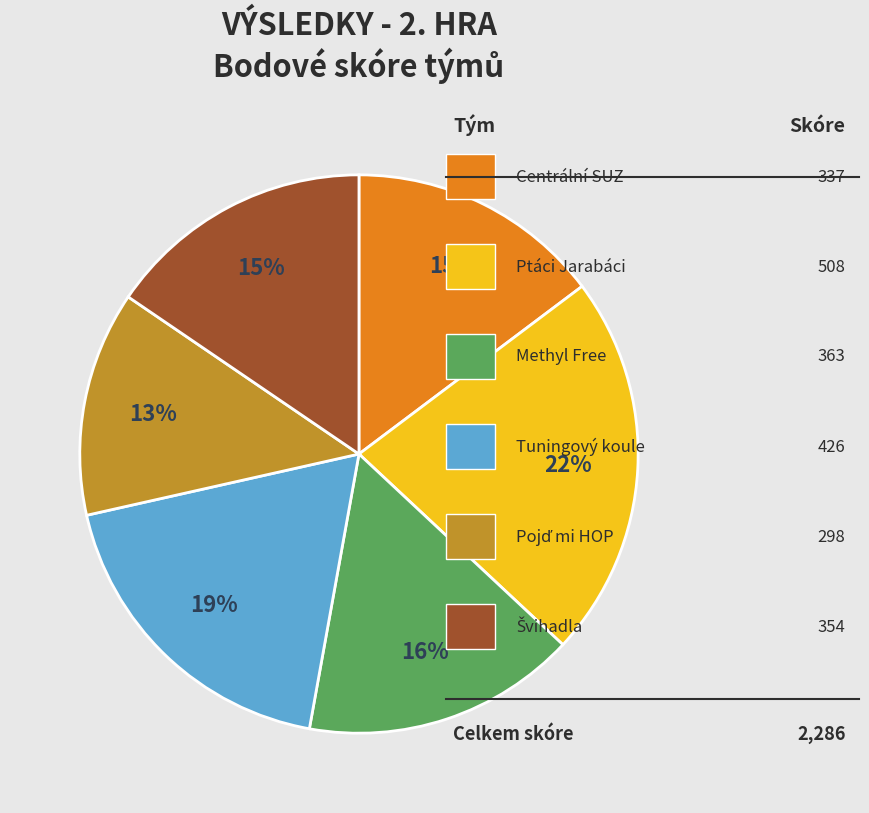

Is there any slice that represents more than half of the pie?

No